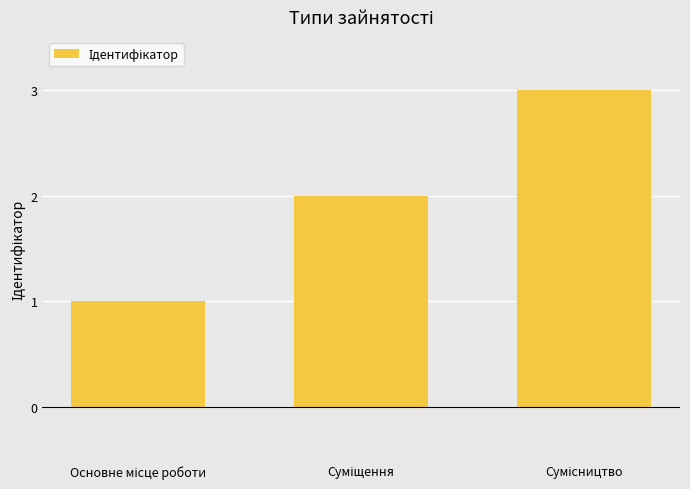

What is the greatest value displayed?

3